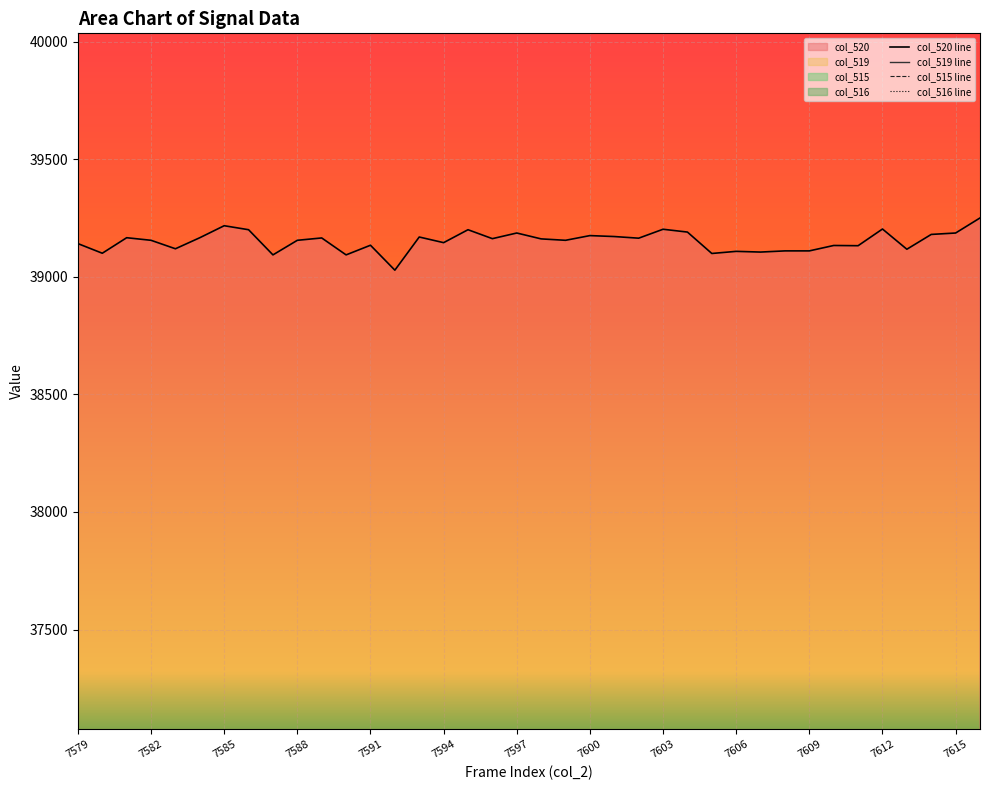

List the labels in order of col_515 line value, smallest first.

32, 7588, 7609, 29, 33, 31, 7606, 27, 30, 7591, 7594, 28, 7582, 7585, 13, 7597, 7600, 17, 7603, 7615, 7612, 14, 7579, 34, 15, 16, 35, 25, 24, 26, 37, 36, 19, 18, 22, 21, 23, 20